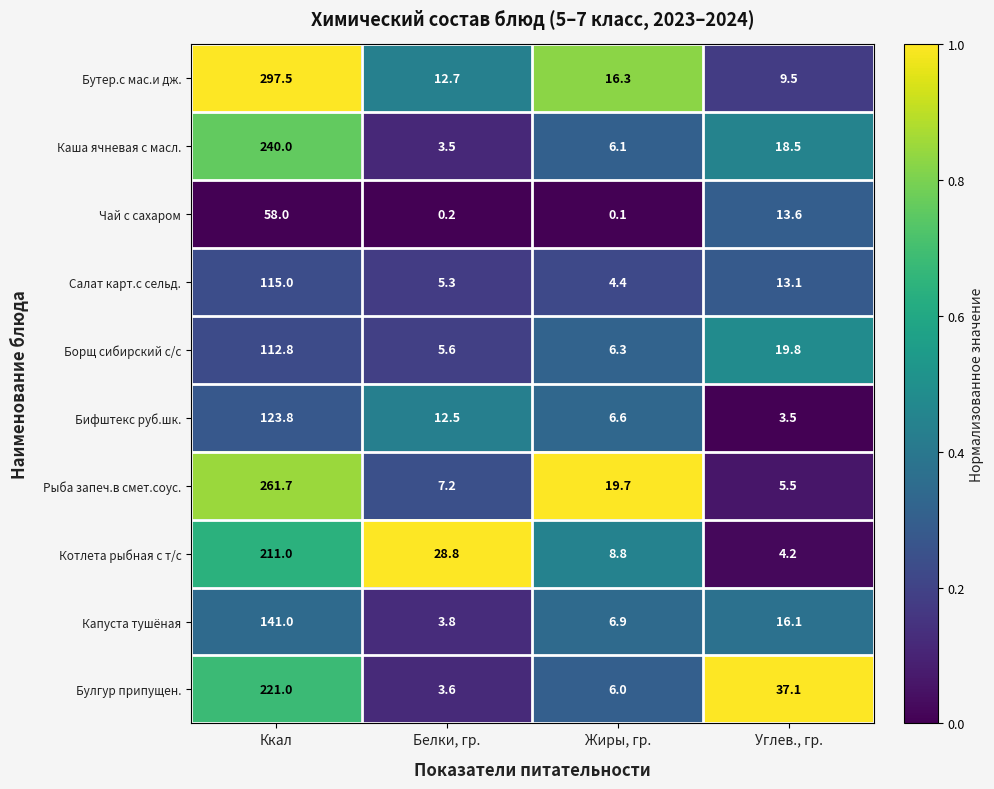

Which category has the highest value across all series?

Ккал